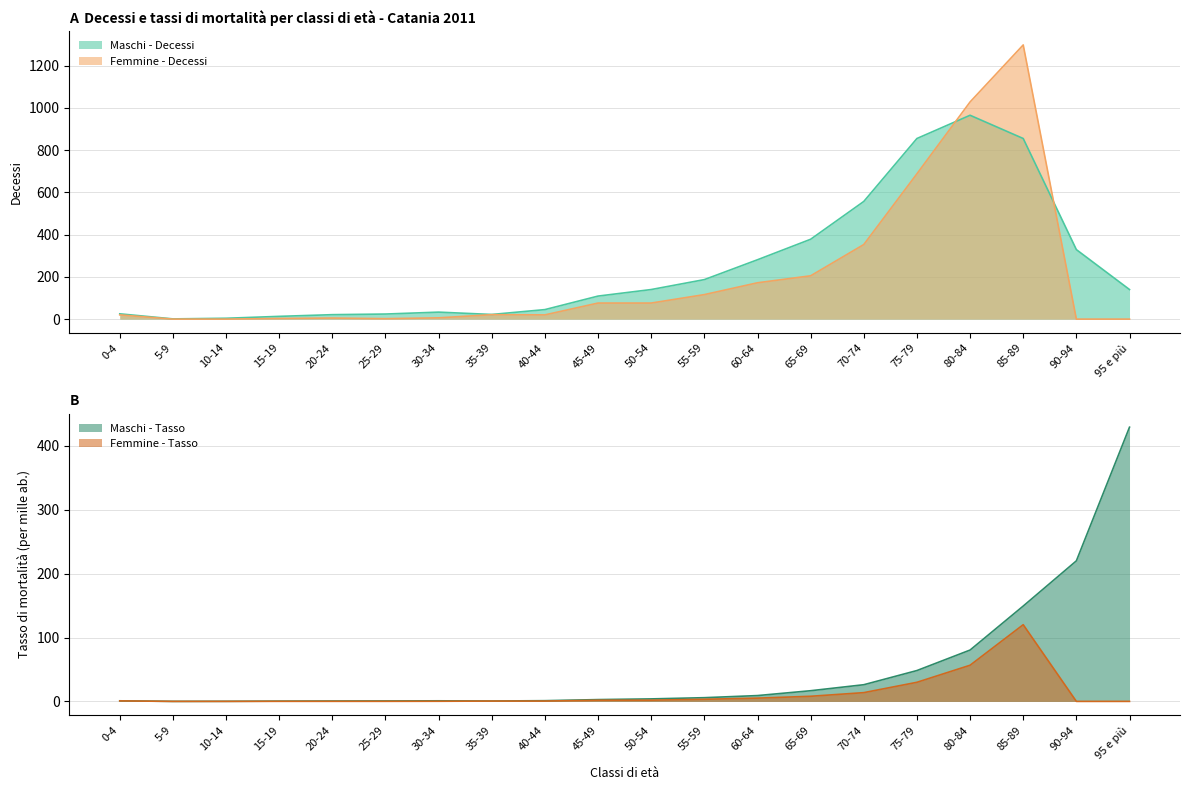

How many times do Maschi - Tasso and Femmine - Decessi cross each other?

2